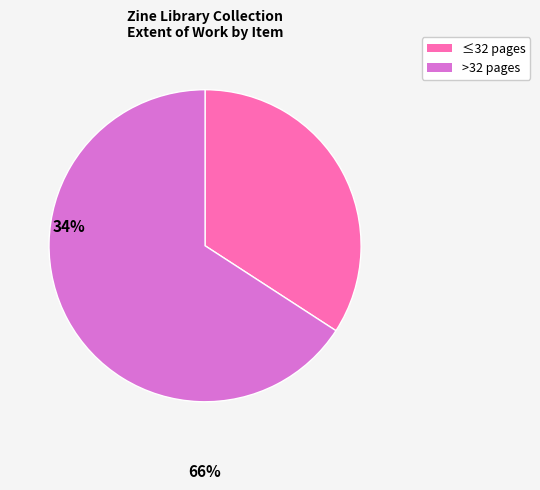

Which slice is the largest?

>32 pages